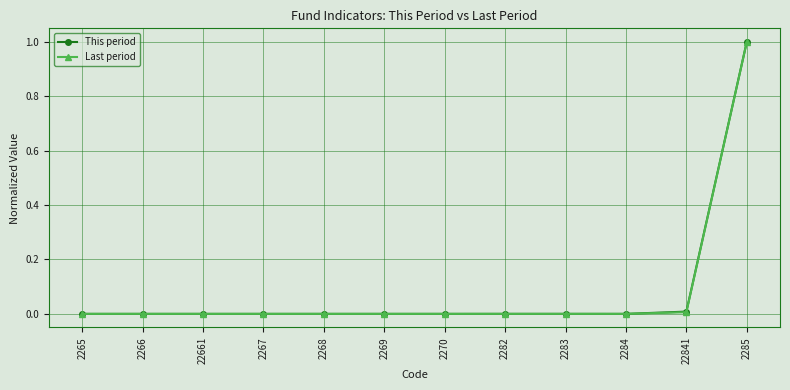

What is the sum of all Last period values?

1.0